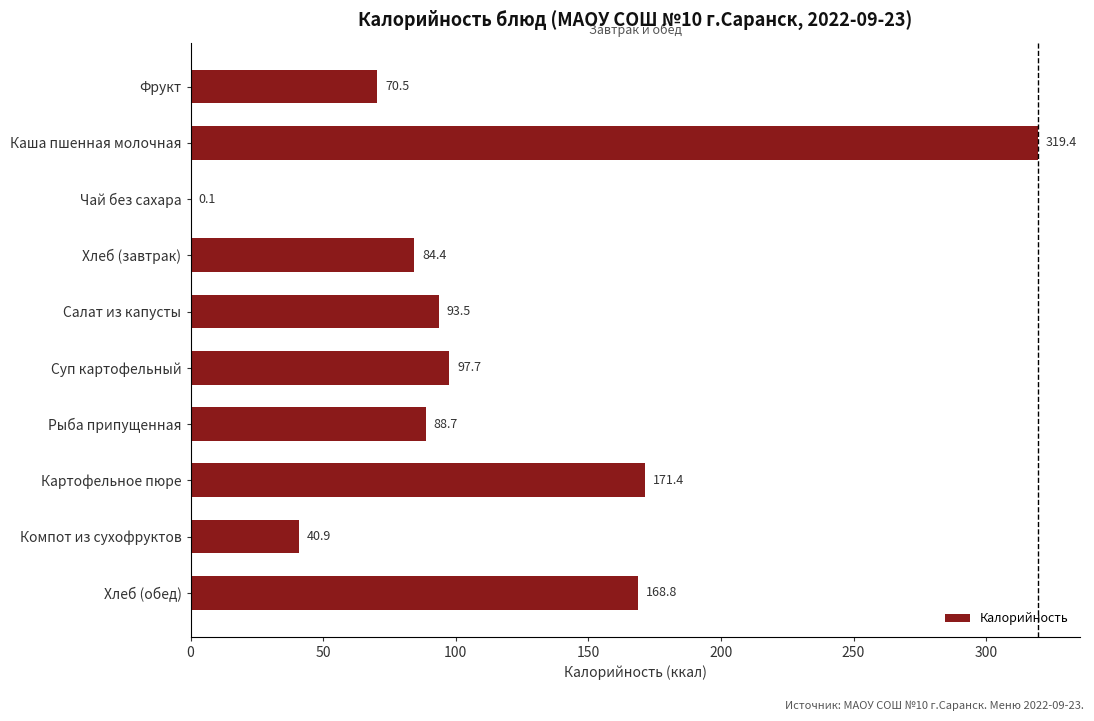

Reading top to bottom, what are all the values shown in this chart?

Фрукт=70.5	Каша пшенная молочная=319.4	Чай без сахара=0.1	Хлеб (завтрак)=84.4	Салат из капусты=93.5	Суп картофельный=97.7	Рыба припущенная=88.7	Картофельное пюре=171.4	Компот из сухофруктов=40.9	Хлеб (обед)=168.8